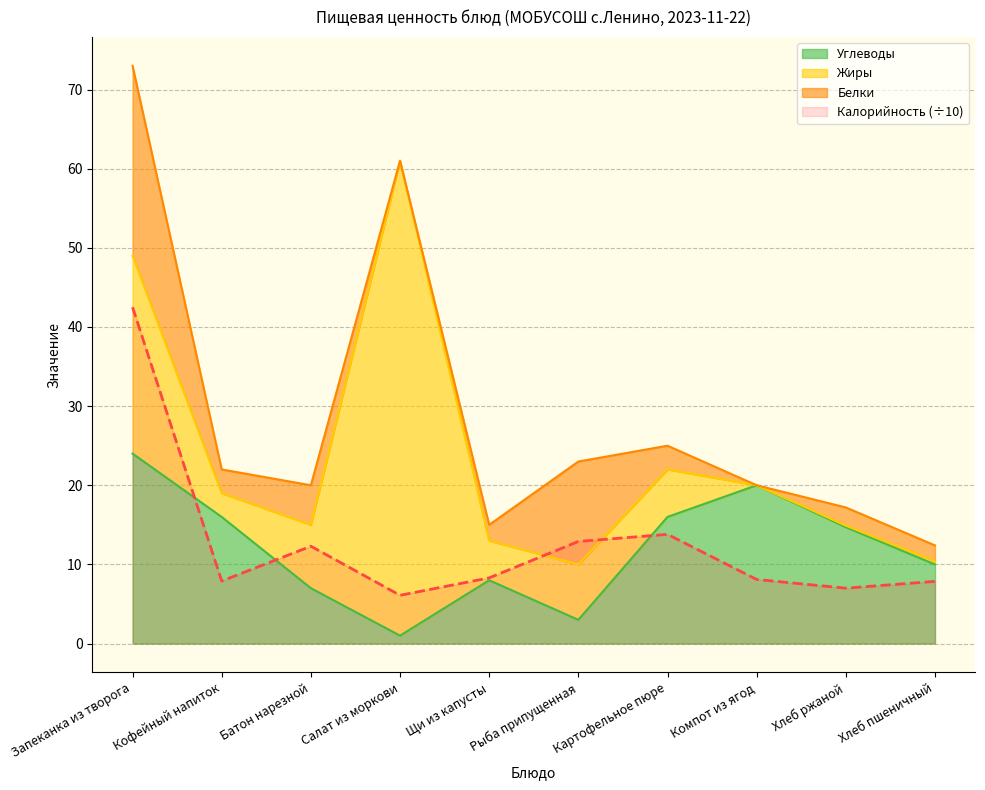

True or false: Калорийность (÷10) has a value of 6.0 at Картофельное пюре.

False